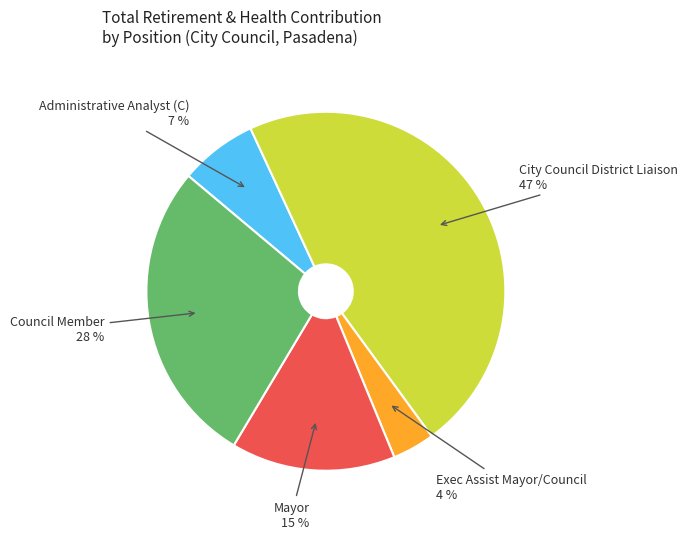

Approximately how many times larger is the value at Council Member compared to Mayor?

1.9